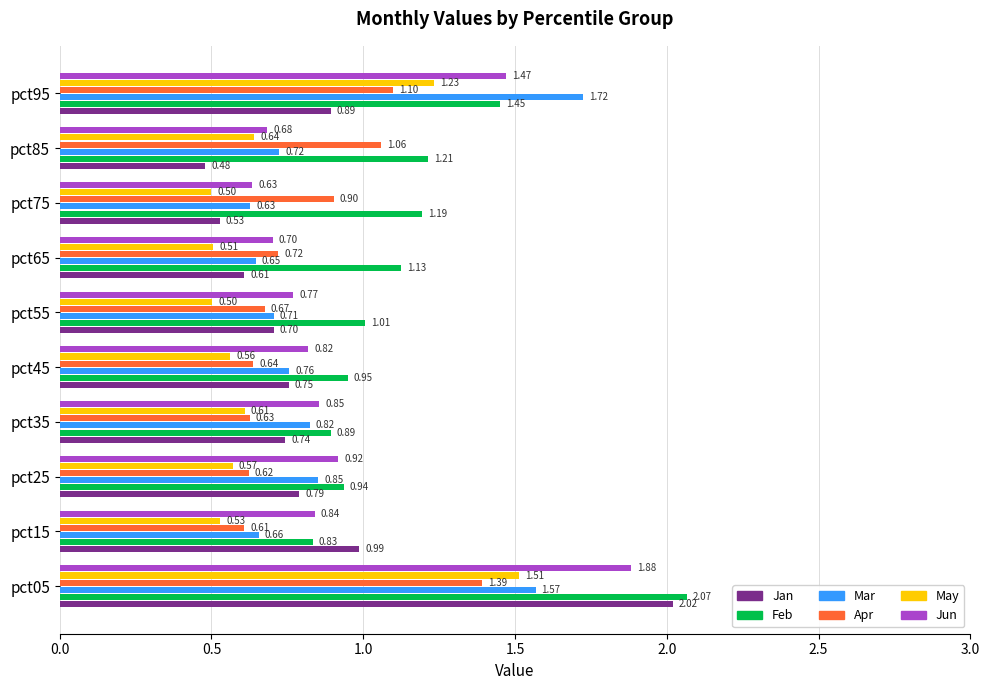

What is the difference between the Feb values at pct95 and pct45?

0.5